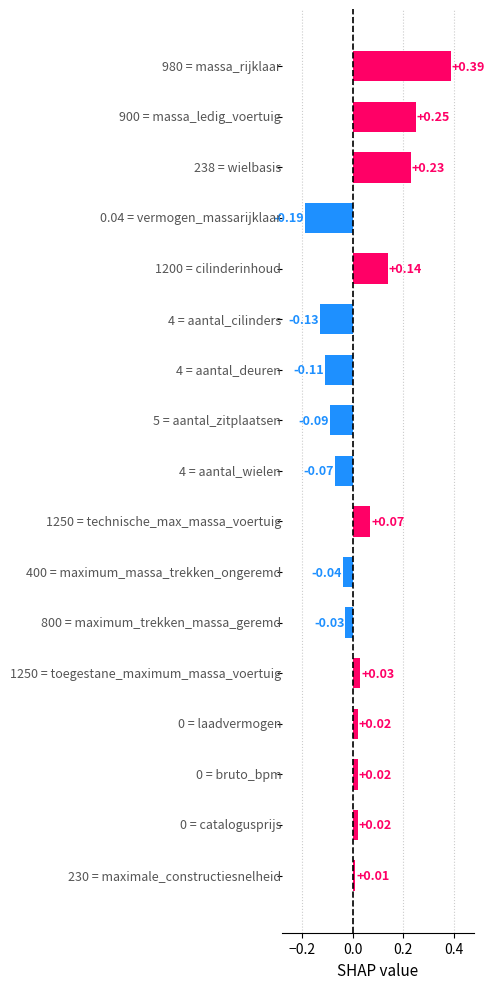

What is the difference between the maximum and minimum values?

0.6